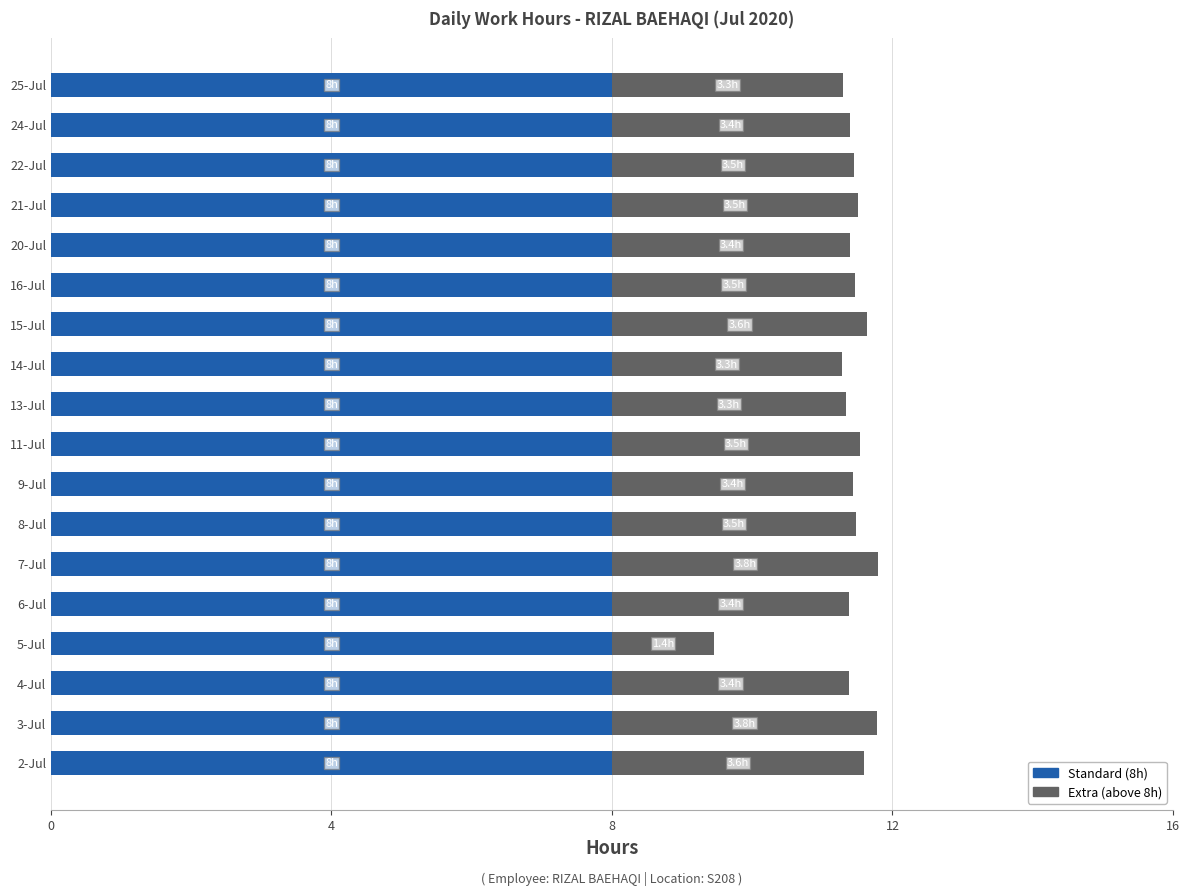

The Standard (8h) series shows 8.0 at 5-Jul. True or false?

True